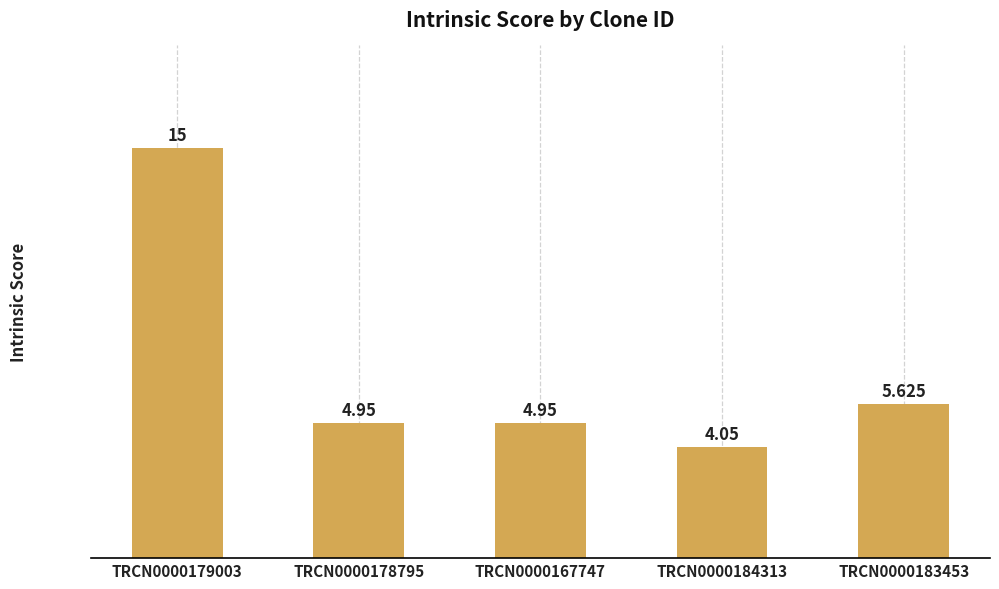

Which label corresponds to the smallest value in the chart?

TRCN0000184313